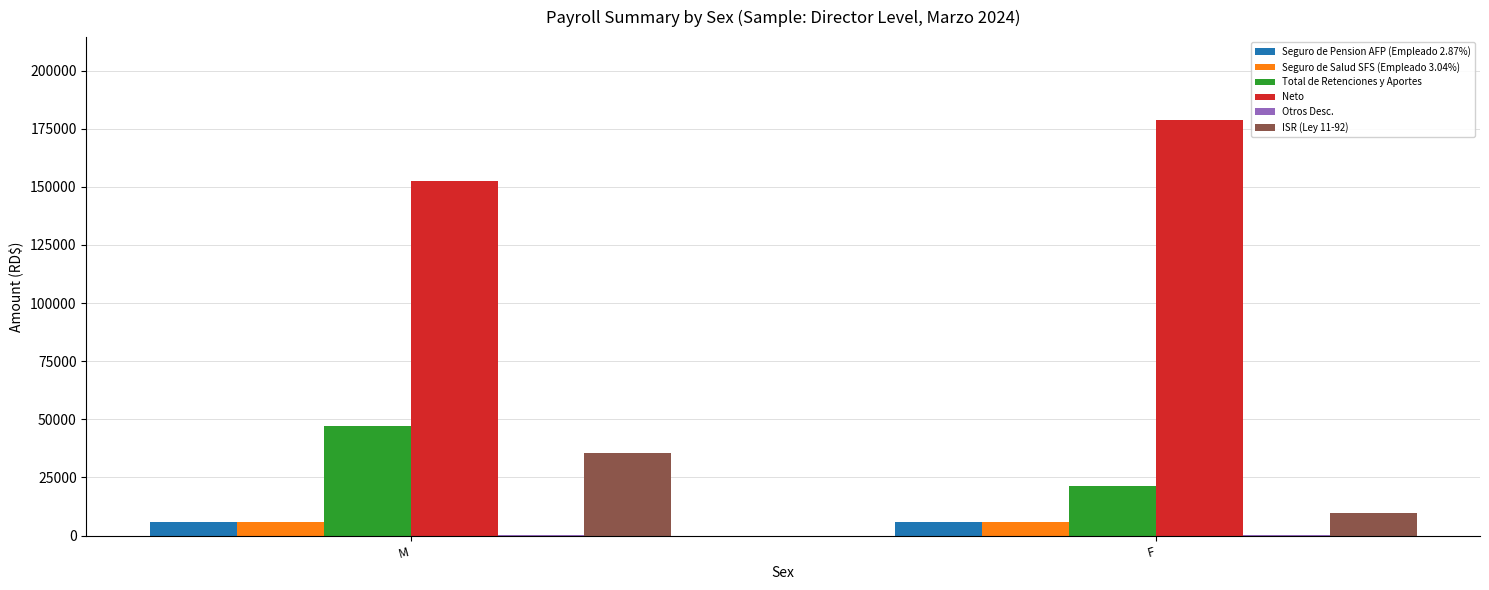

The ISR (Ley 11-92) series shows 9662.4 at F. True or false?

True